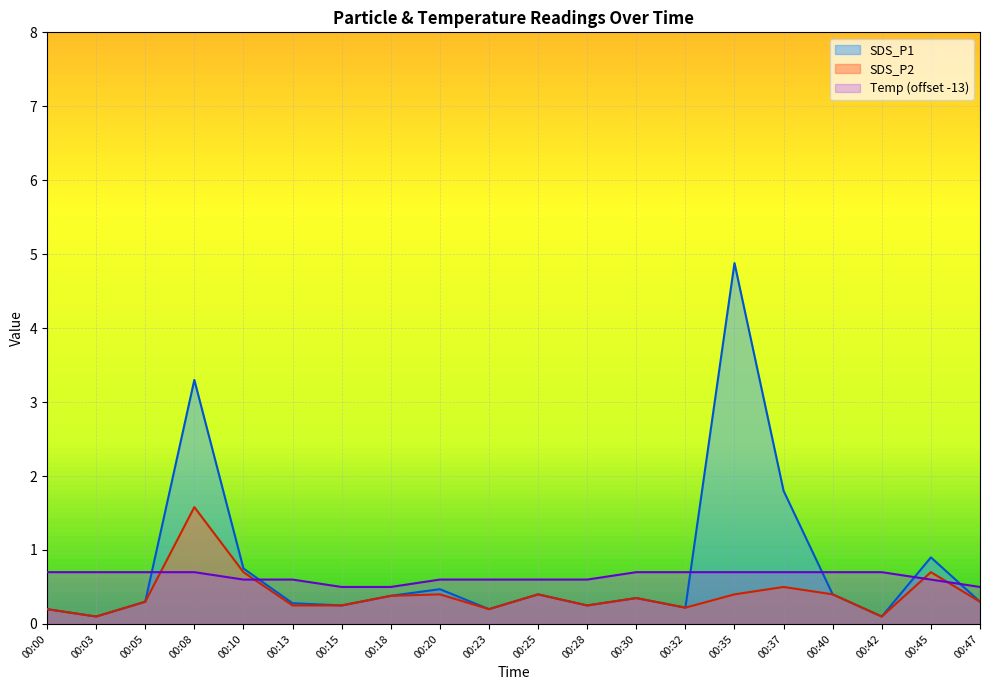

Which series has the widest spread of values?

SDS_P1